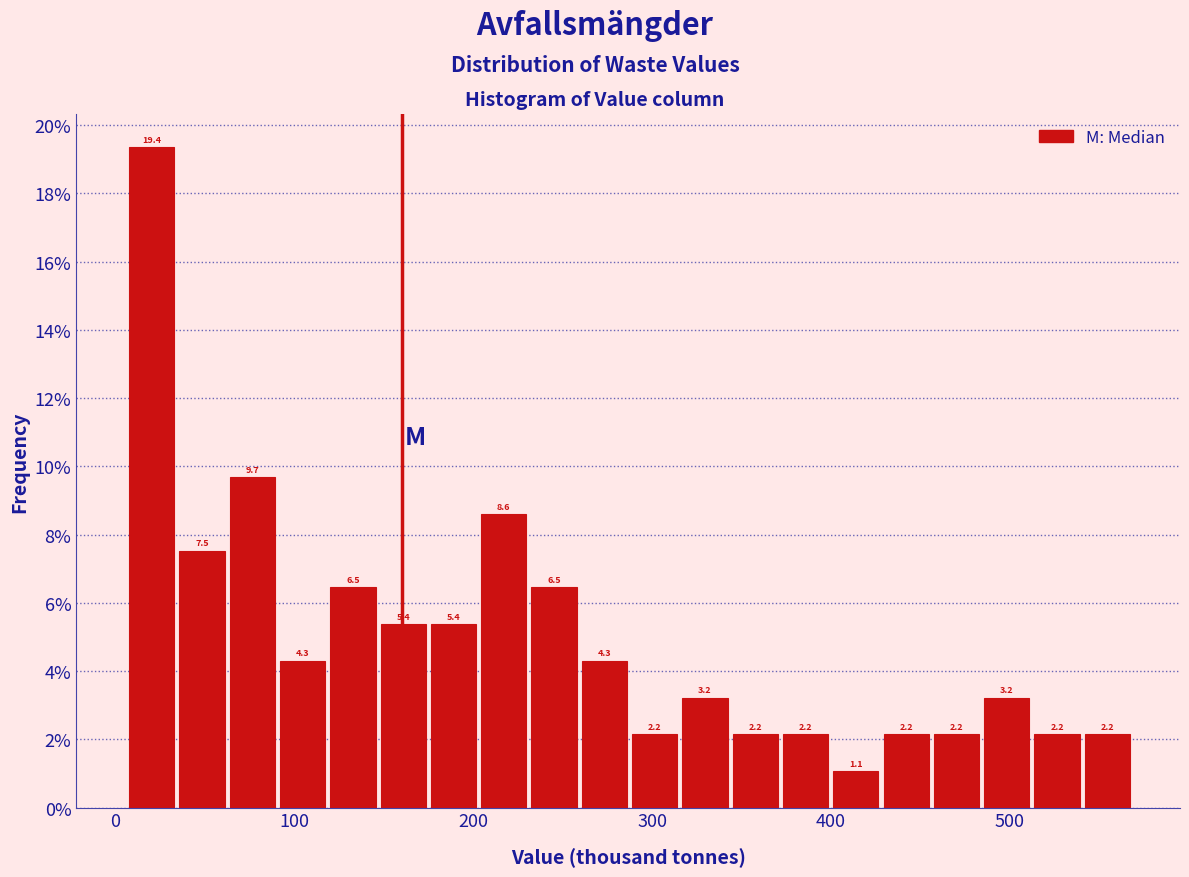

Read against the x-axis, roughly where is the centre of the tallest bar?

20